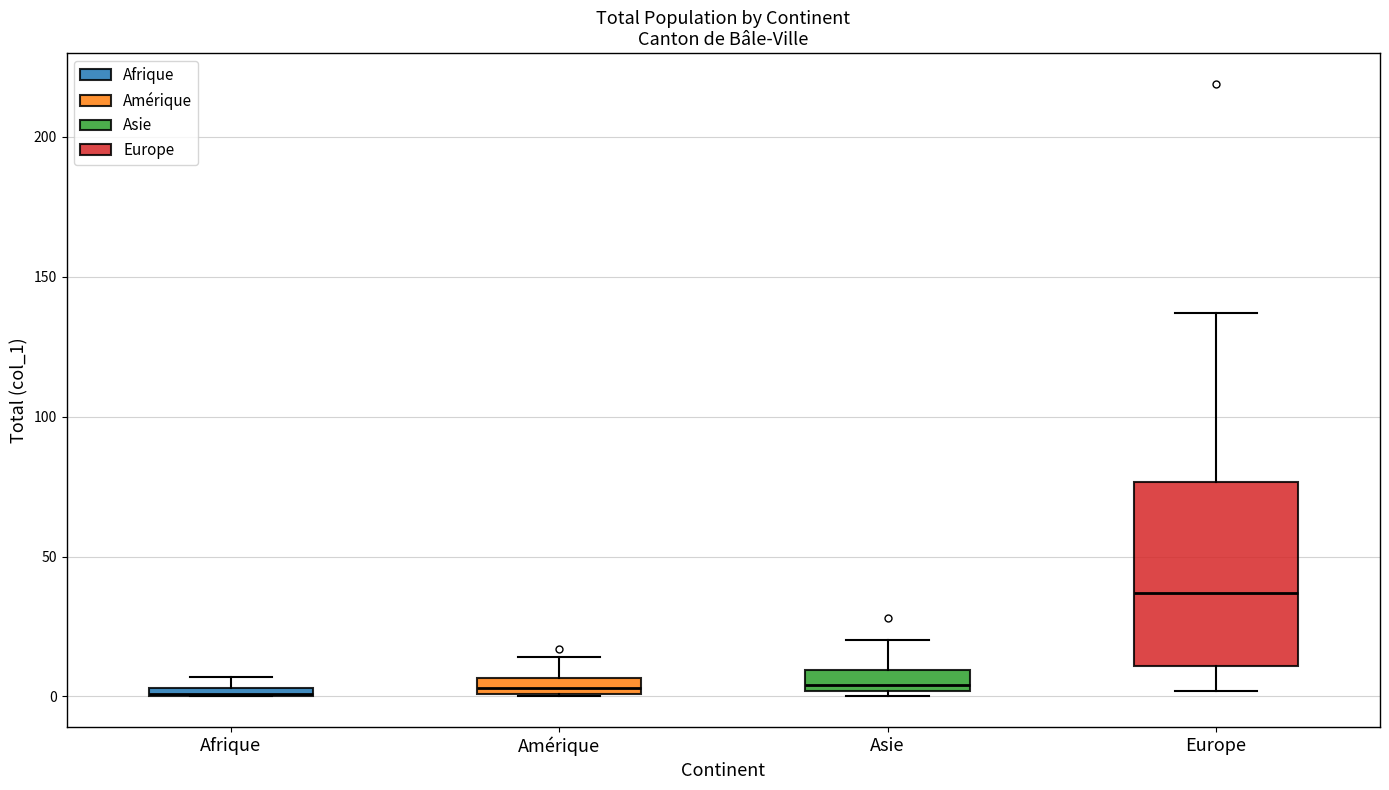

Comparing the boxes themselves (not the whiskers), which one is the tallest?

Europe